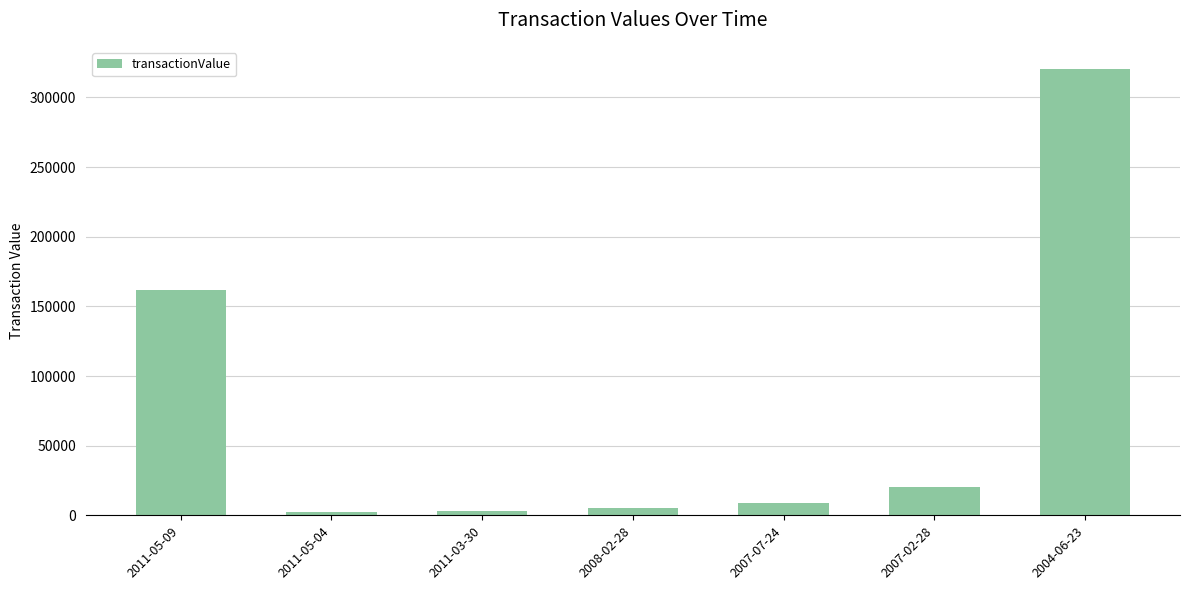

Which has a higher value, 2008-02-28 or 2004-06-23?

2004-06-23